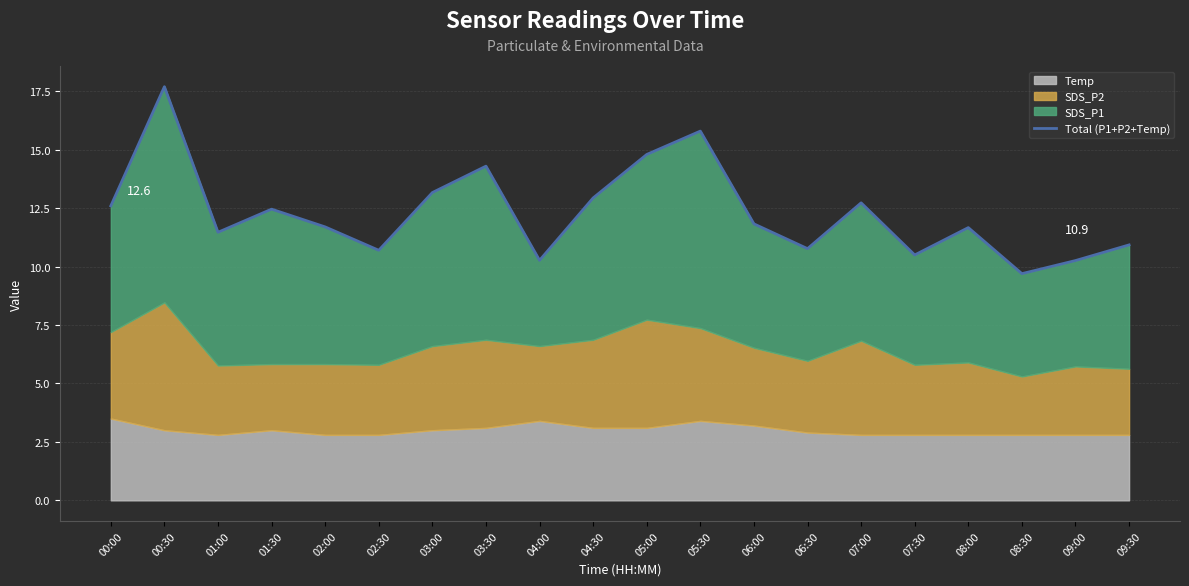

Reading left to right, what are all the values shown in this chart?

00:00=12.6	00:30=17.7	01:00=11.5	01:30=12.5	02:00=11.7	02:30=10.7	03:00=13.2	03:30=14.3	04:00=10.3	04:30=12.9	05:00=14.8	05:30=15.8	06:00=11.8	06:30=10.8	07:00=12.7	07:30=10.5	08:00=11.7	08:30=9.7	09:00=10.3	09:30=10.9